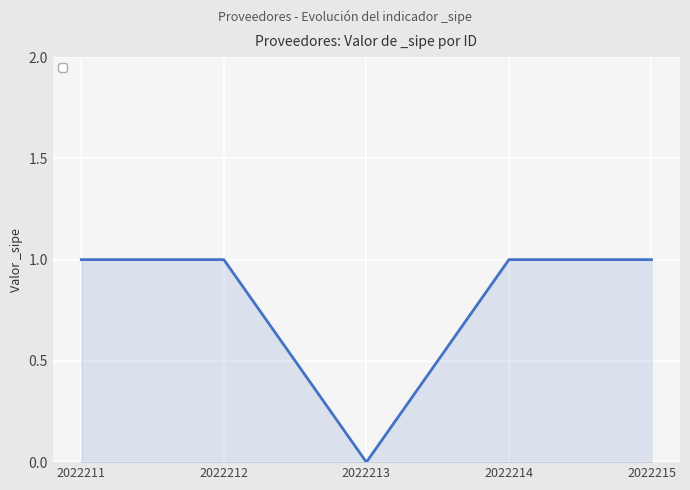

How many lines are shown in the chart?

1